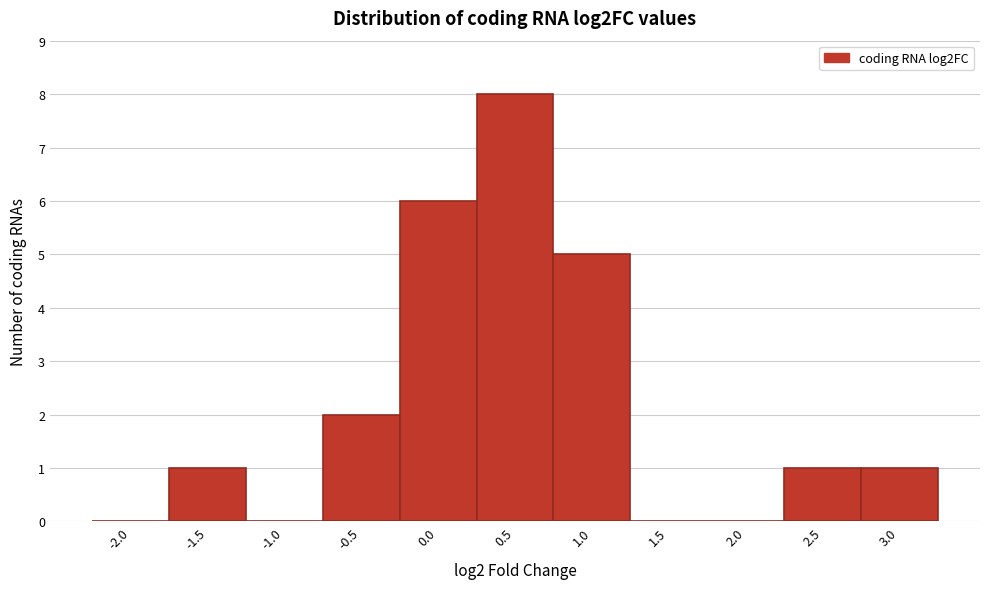

Reading left to right, extract all data points from this chart.

-2.0=0	-1.5=1	-1.0=0	-0.5=2	0.0=6	0.5=8	1.0=5	1.5=0	2.0=0	2.5=1	3.0=1